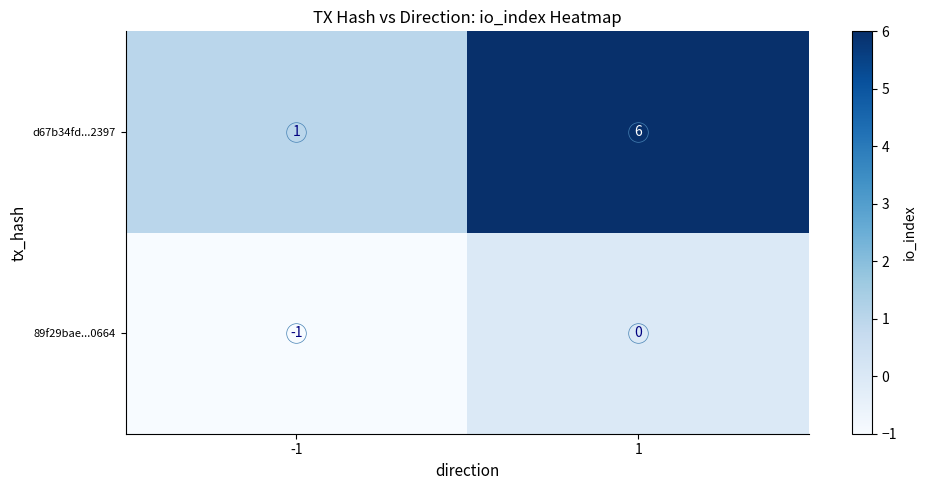

How many series are shown in this chart?

2